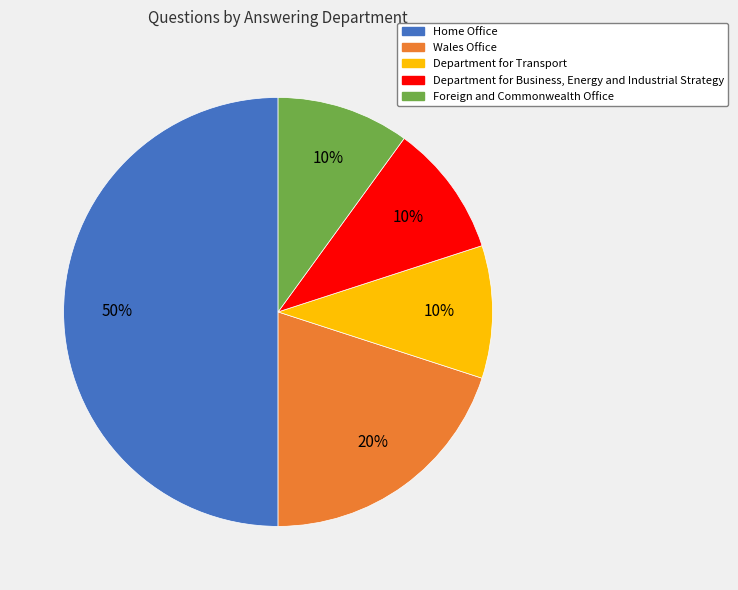

How many segments does this pie chart have?

5